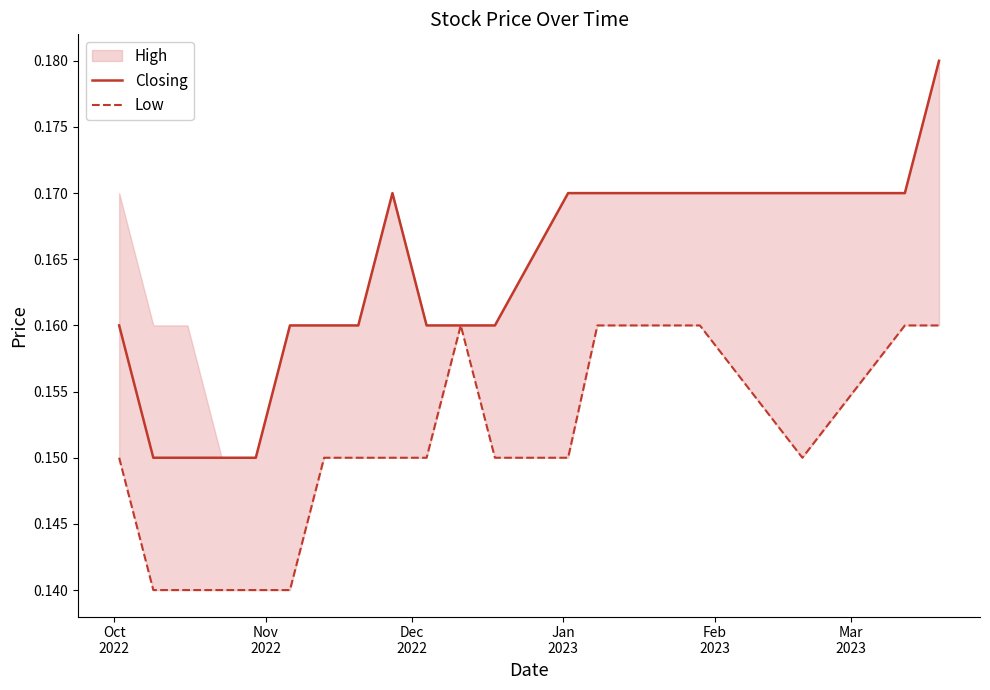

True or false: Low and Closing intersect in this chart.

False